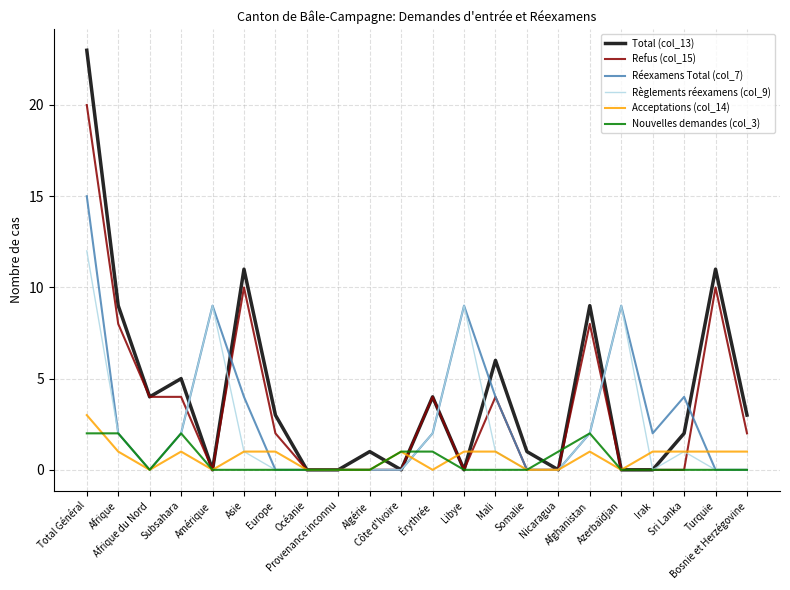

What is the maximum value for Total (col_13)?

23